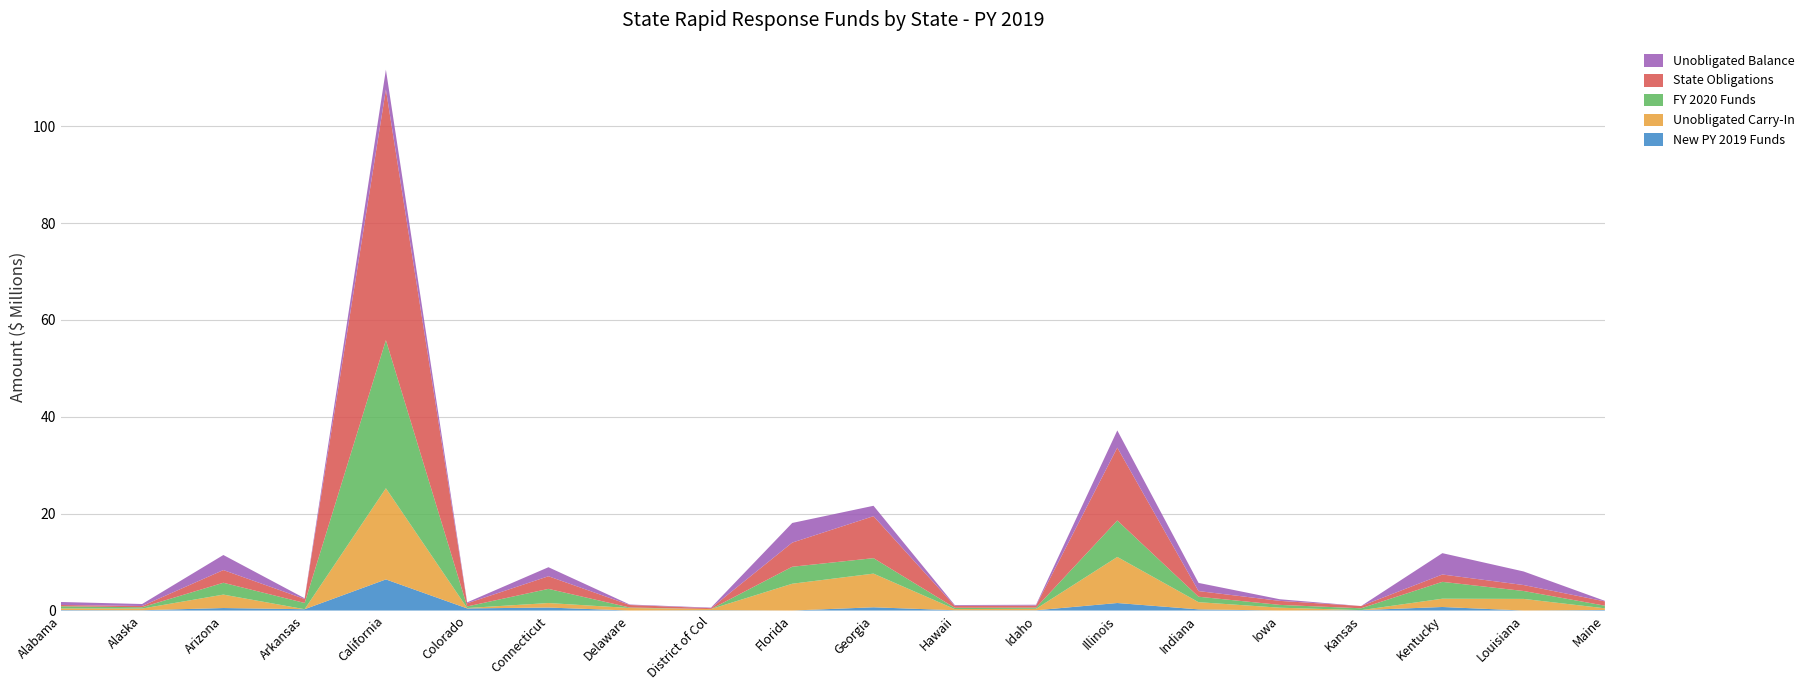

Reading left to right, what are all the values shown in this chart?

New PY 2019 Funds: 95619	55702	515396	270758	6426010	437344	616670	0	73485	0	670433	55887	51121	1552600	237916	0	80449	731053	0	113147
Unobligated Carry-In: 333396	351932	2774244	-587223	18824716	80948	929672	522250	224717	5533058	6953649	245562	303128	9513277	1485031	585760	0	1711446	2399039	345078
FY 2020 Funds: 453351	264946	2443617	1288050	30593249	326429	2925855	97940	0	3507711	3191848	264975	242554	7530902	1128019	578296	382958	3480536	1634501	538649
State Obligations: 261128	259647	2624358	824553	51752199	650038	2606831	519640	187732	4988267	8671129	409298	425626	15047052	1163980	829559	463407	1516691	1231893	890431
Unobligated Balance: 621238	412933	3108899	147032	4091776	194683	1865366	100550	110470	4052502	2144801	157126	171177	3549727	1686986	334497	0	4406344	2801647	106443